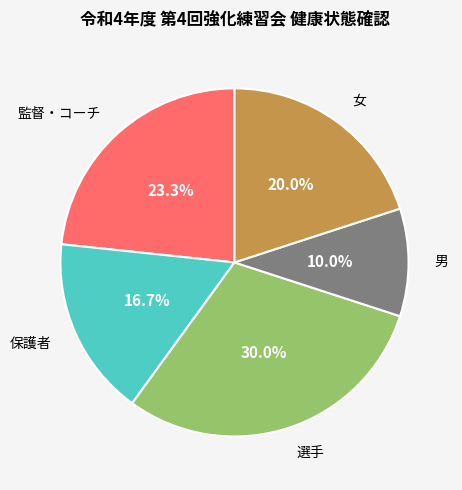

To the nearest percent, what portion does 男 represent?

10%